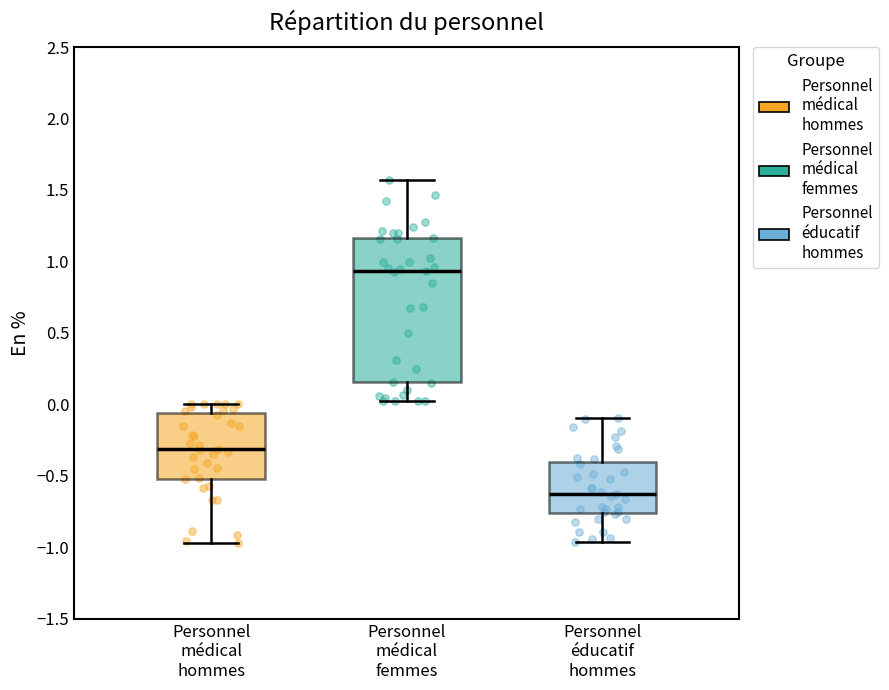

Reading left to right, transcribe this box plot: for each box, give where its median line is, the range the box spans, and where its two whiskers end, as read against the y-axis. The values are not printed on the chart, so give them approximately, as read against the axis.

Personnel médical hommes: median -0.30, box -0.50 to -0.05, whiskers -0.95 to 0.00
Personnel médical femmes: median 0.95, box 0.15 to 1.15, whiskers 0.00 to 1.55
Personnel éducatif hommes: median -0.65, box -0.75 to -0.40, whiskers -0.95 to -0.10